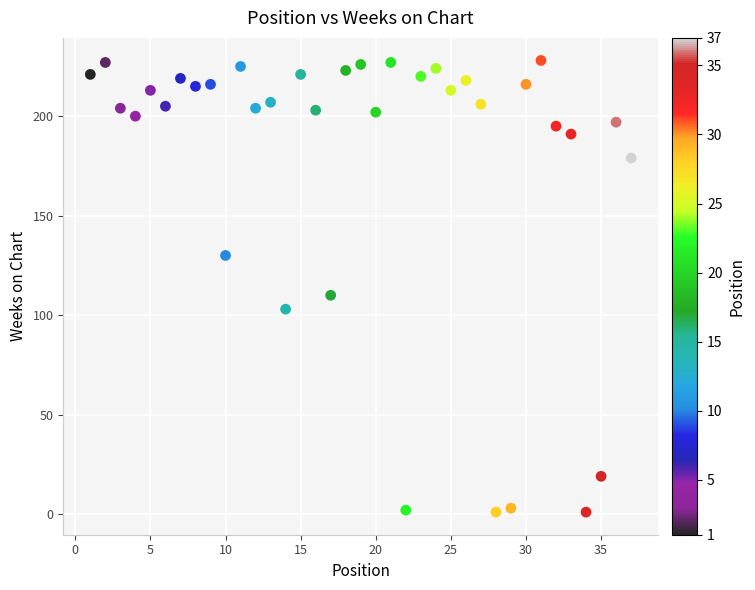

What Y value in the scatter plot is closest to 114?

110